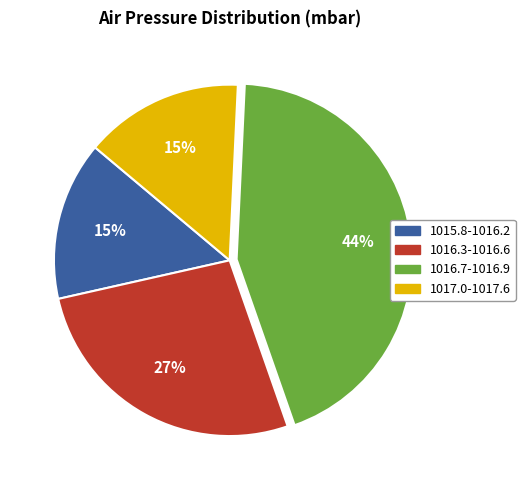

Which category has the biggest portion of the pie?

1016.7-1016.9